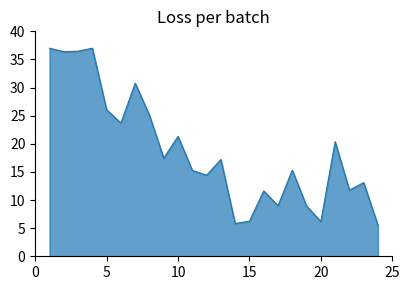

What is the minimum value shown in the chart?

5.5